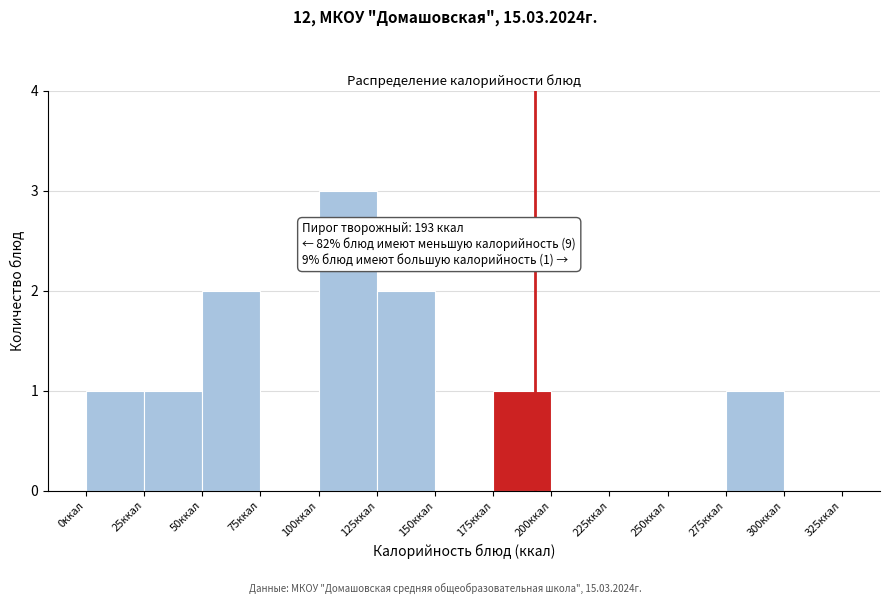

Over which range of the x-axis is the bar tallest?

100 to 125